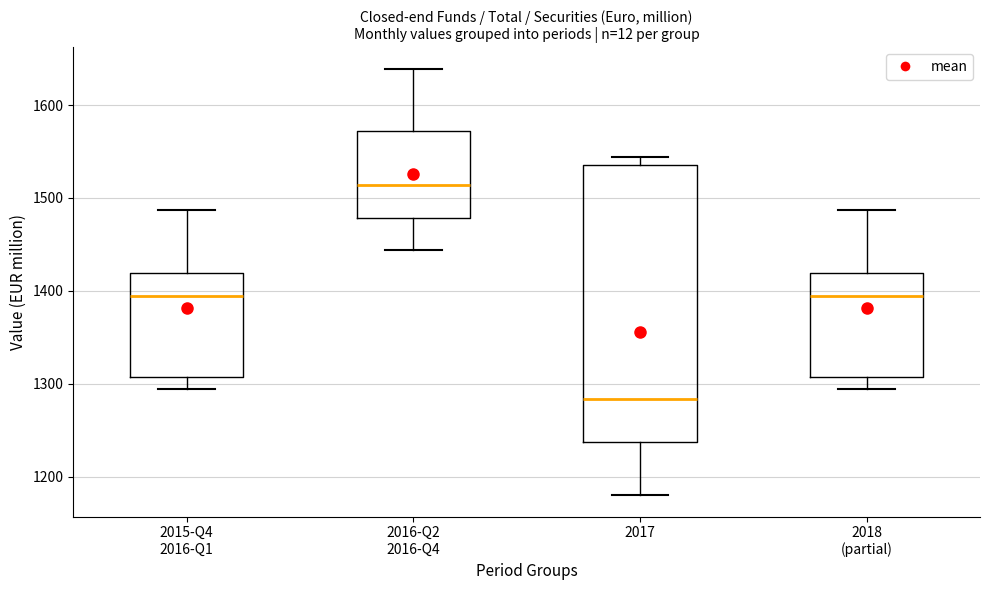

Which box's median line is the highest?

2016-Q2 2016-Q4